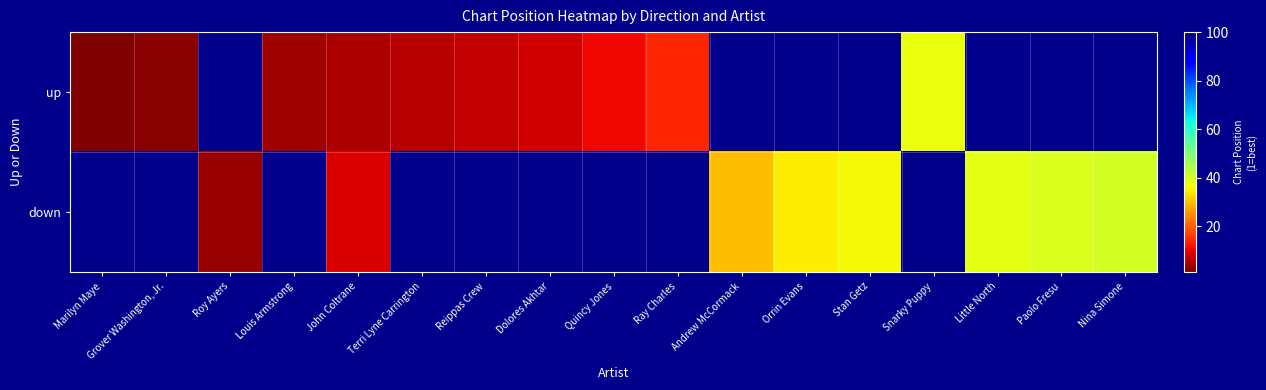

Rank the categories by down value from lowest to highest.

Marilyn Maye, Grover Washington, Jr., Roy Ayers, Louis Armstrong, John Coltrane, Terri Lyne Carrington, Reippas Crew, Dolores Akhtar, Quincy Jones, Ray Charles, Andrew McCormack, Orrin Evans, Stan Getz, Snarky Puppy, Little North, Paolo Fresu, Nina Simone